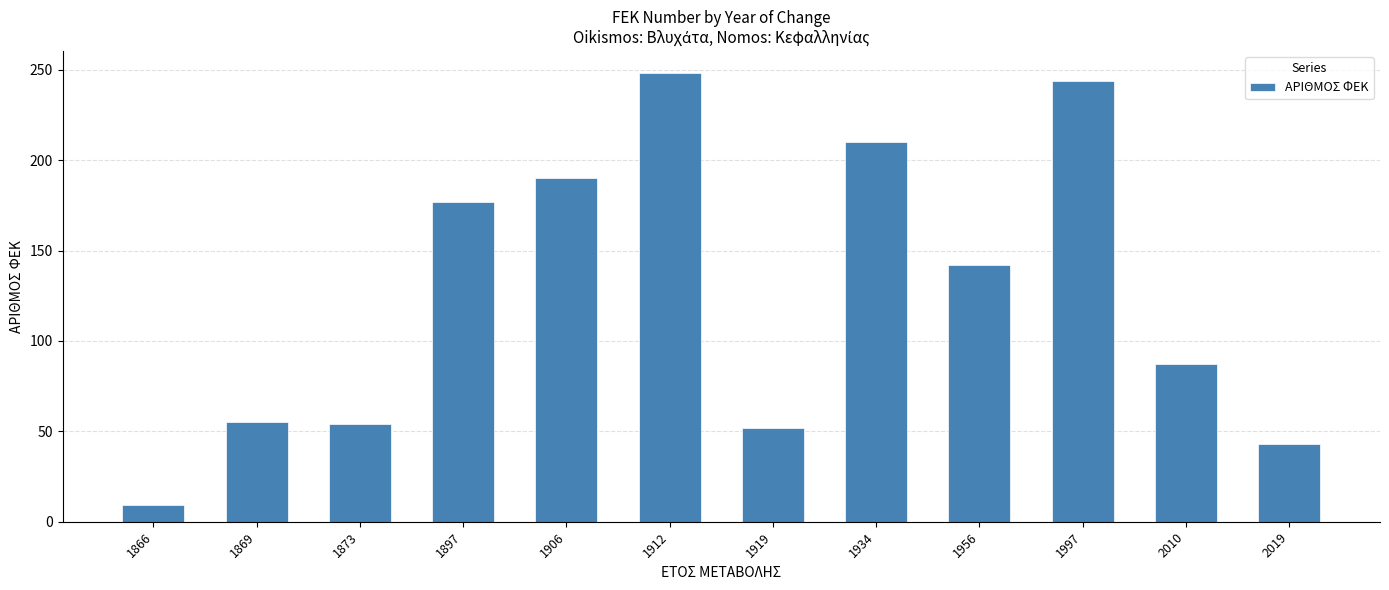

Between 1897 and 1869, which is larger?

1897